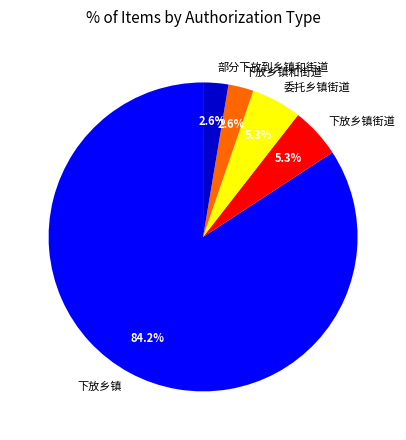

Does 下放乡镇 account for over 50% of the chart?

Yes